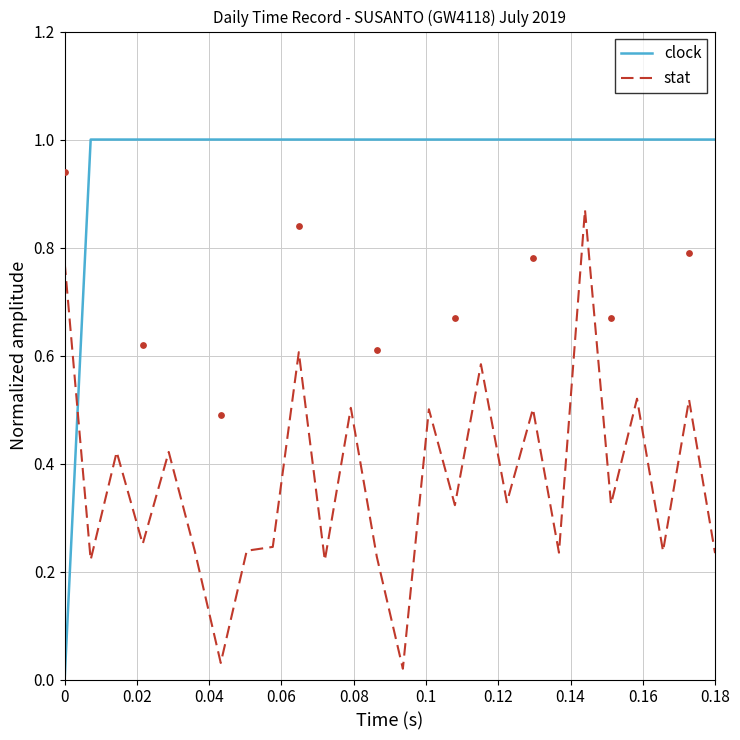

Which series has the largest total across all categories?

clock